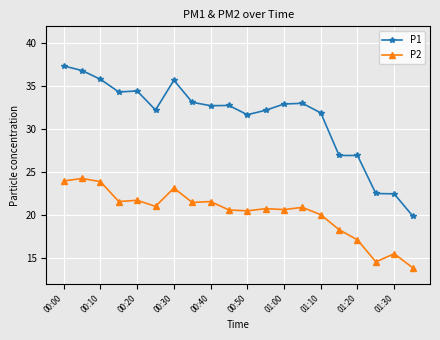

At how many categories does at least one series exceed 25?

17